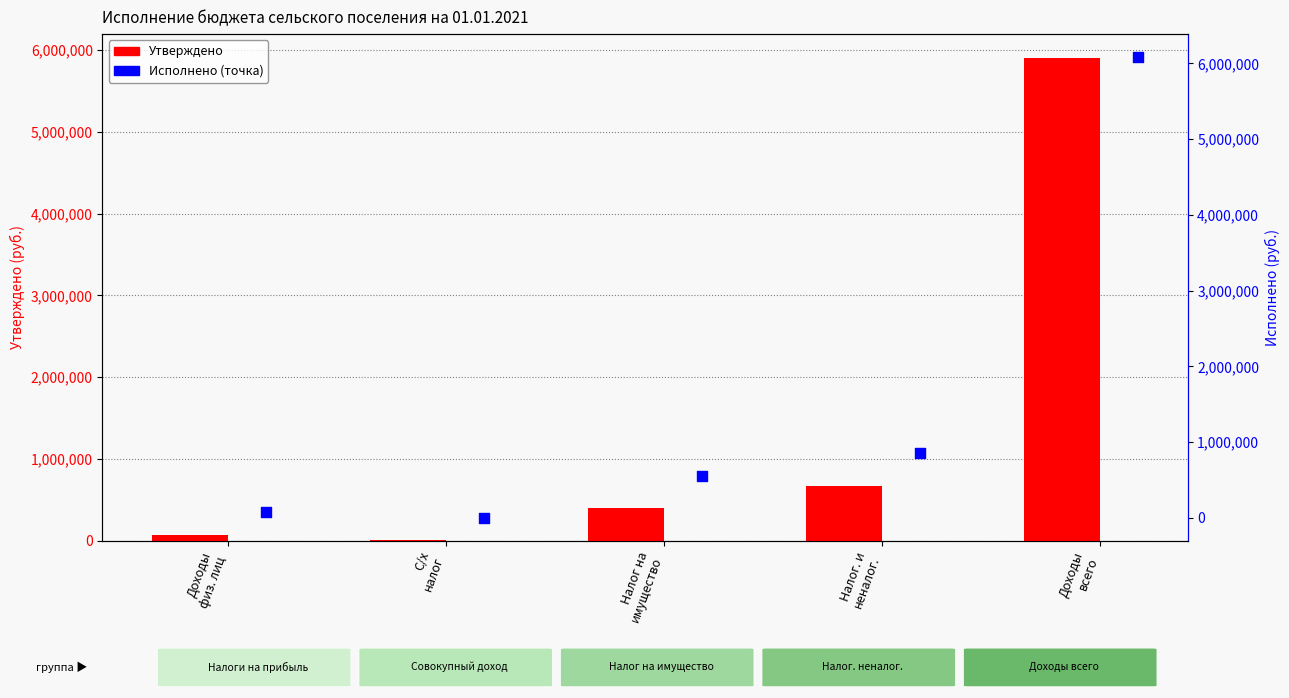

Which series reaches the maximum Y coordinate?

Исполнено